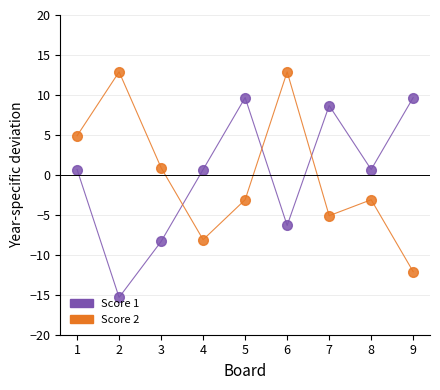

Where is the first local minimum for Score 2?

4